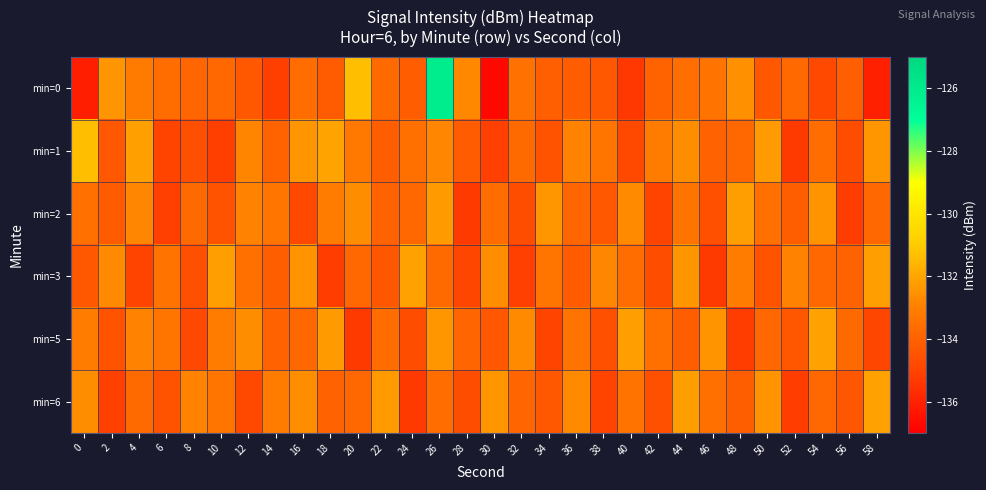

What is the total value across all series at 0?

-800.9